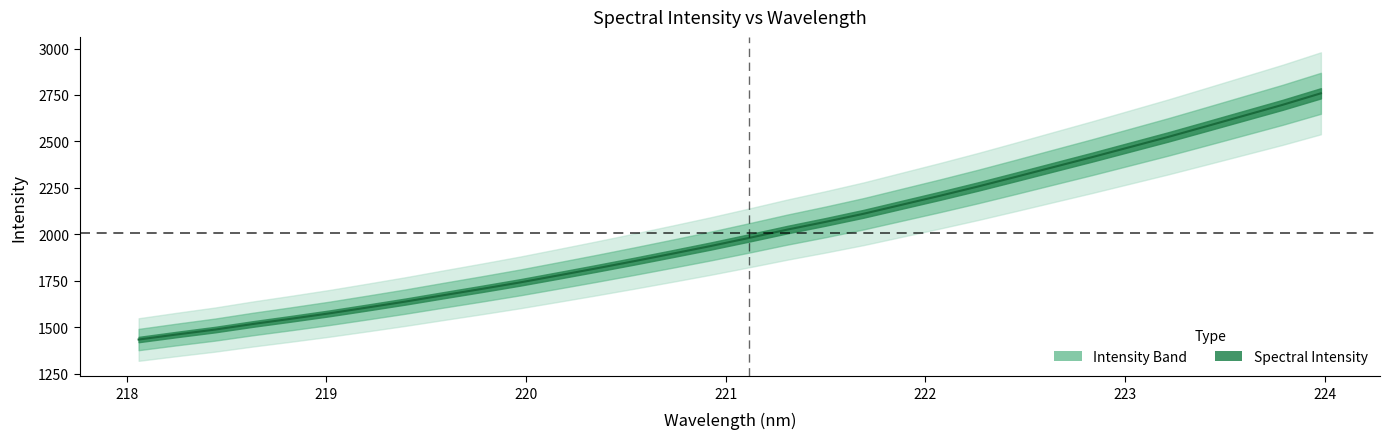

True or false: the data has more than 1 interior local peaks.

False